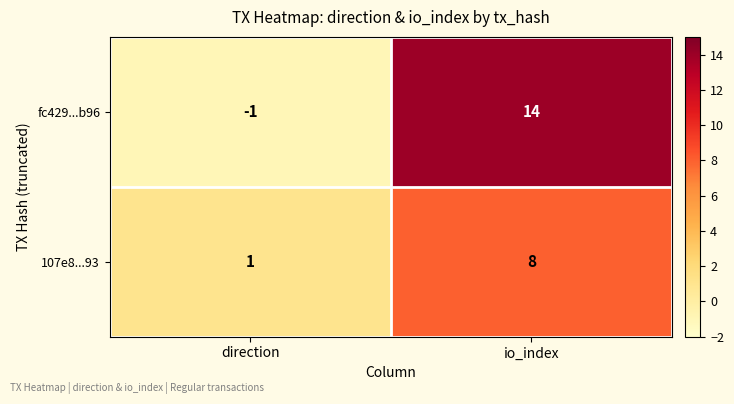

What is the greatest value displayed?

14